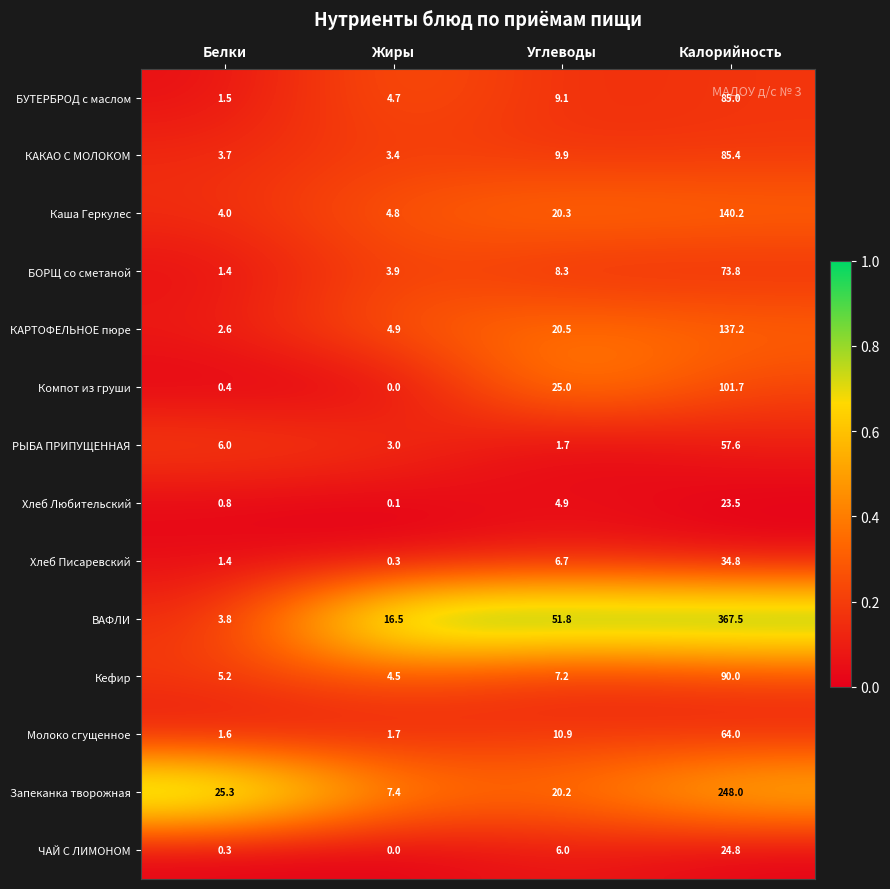

Which series has the largest total across all categories?

ВАФЛИ